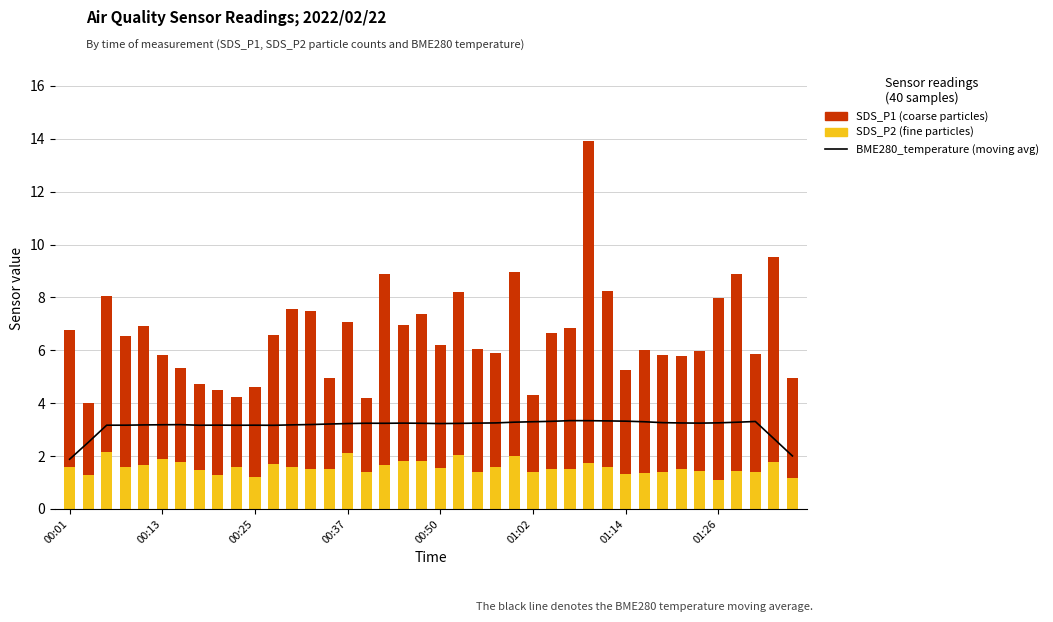

At 14, list the series in order from smallest to largest.

SDS_P2, BME280_temperature (moving avg), SDS_P1